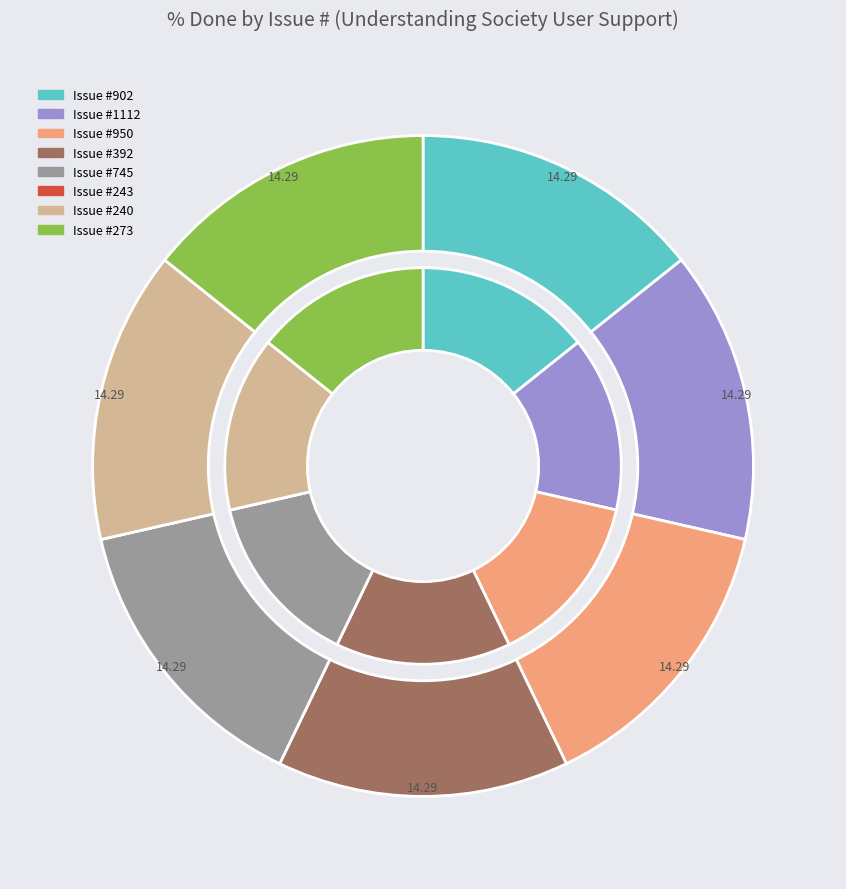

What percentage is the 273 slice, to the nearest percent?

14%